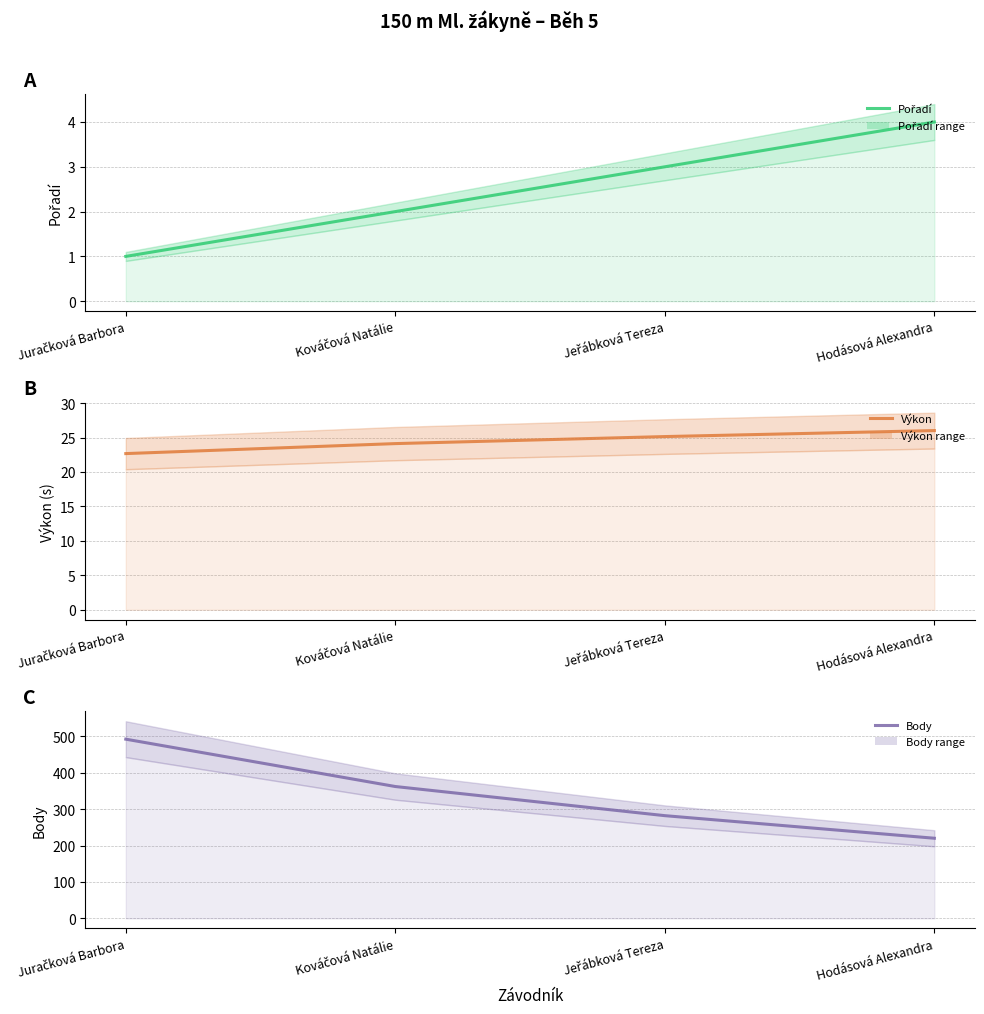

Is the value of Výkon at Hodásová Alexandra greater than the value of Body at Juračková Barbora?

No